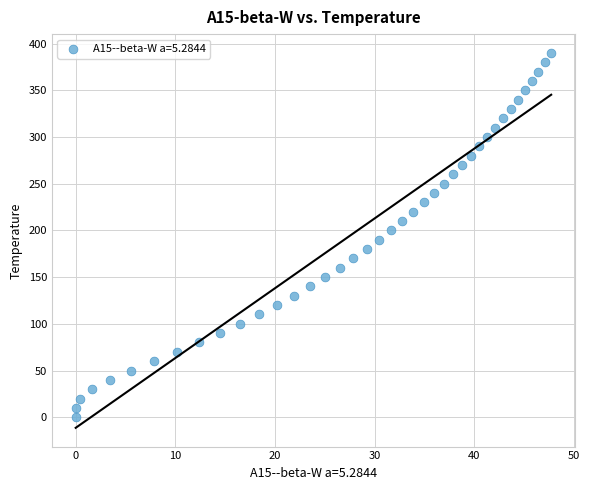

What is the range of Y values (max minus min)?

390